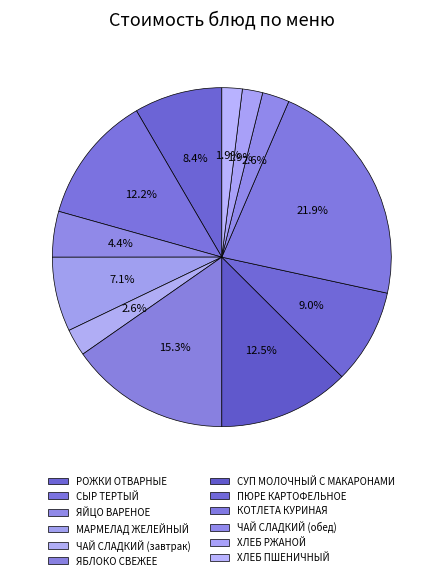

What is the change in value from МАРМЕЛАД ЖЕЛЕЙНЫЙ to СУП МОЛОЧНЫЙ С МАКАРОНАМИ?

+8.4